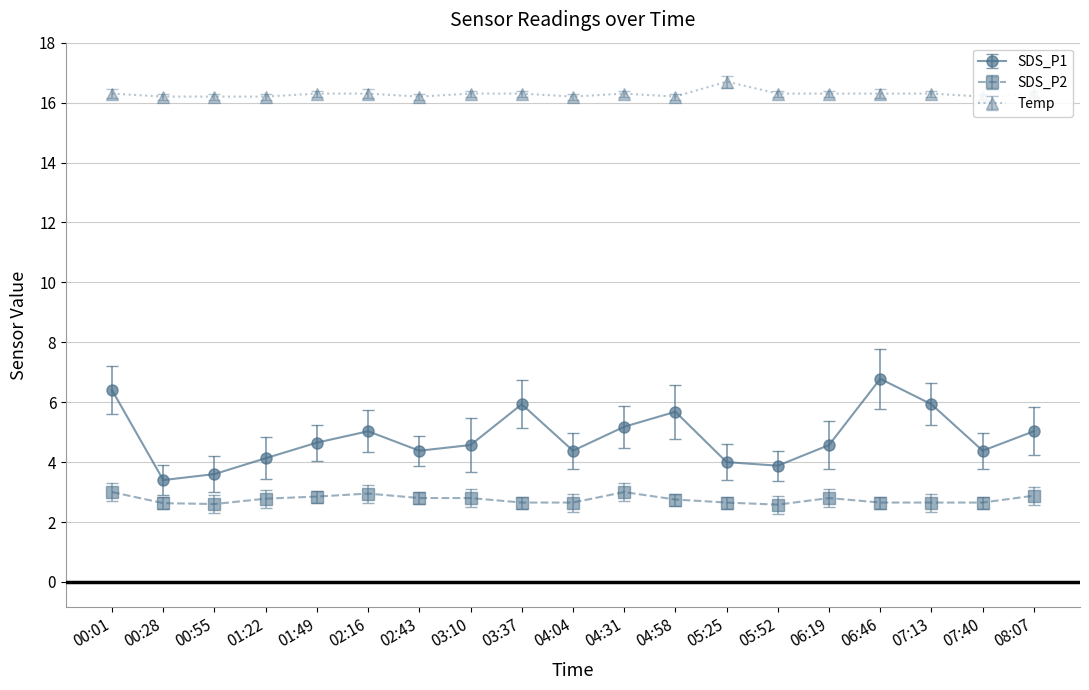

Rank the series by their average value, from highest to lowest.

Temp, SDS_P1, SDS_P2